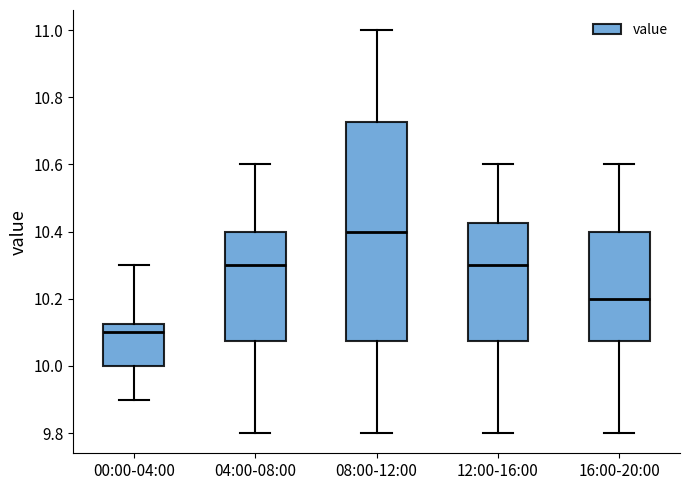

Reading left to right, transcribe this box plot: for each box, give where its median line is, the range the box spans, and where its two whiskers end, as read against the y-axis. The values are not printed on the chart, so give them approximately, as read against the axis.

00:00-04:00: median 10.10, box 10.00 to 10.12, whiskers 9.90 to 10.30
04:00-08:00: median 10.30, box 10.08 to 10.40, whiskers 9.80 to 10.60
08:00-12:00: median 10.40, box 10.08 to 10.72, whiskers 9.80 to 11.00
12:00-16:00: median 10.30, box 10.08 to 10.42, whiskers 9.80 to 10.60
16:00-20:00: median 10.20, box 10.08 to 10.40, whiskers 9.80 to 10.60